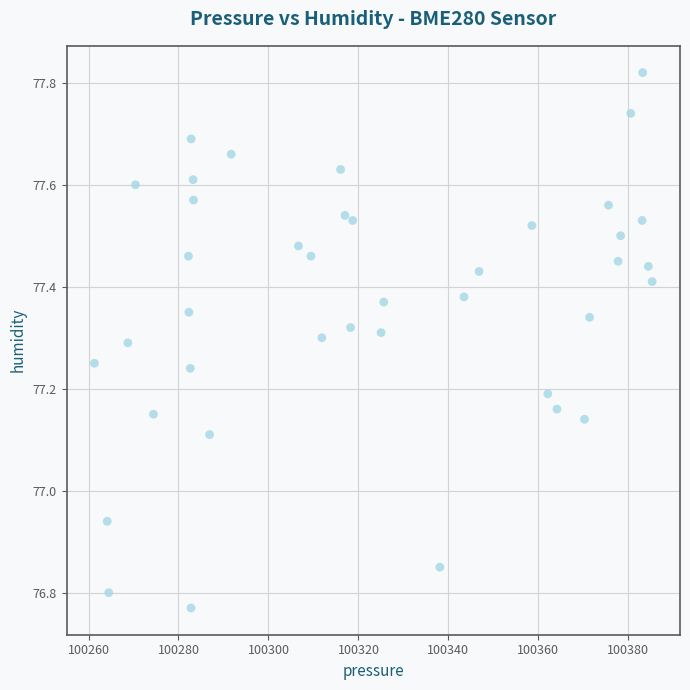

What is the range of X values (max minus min)?

124.0